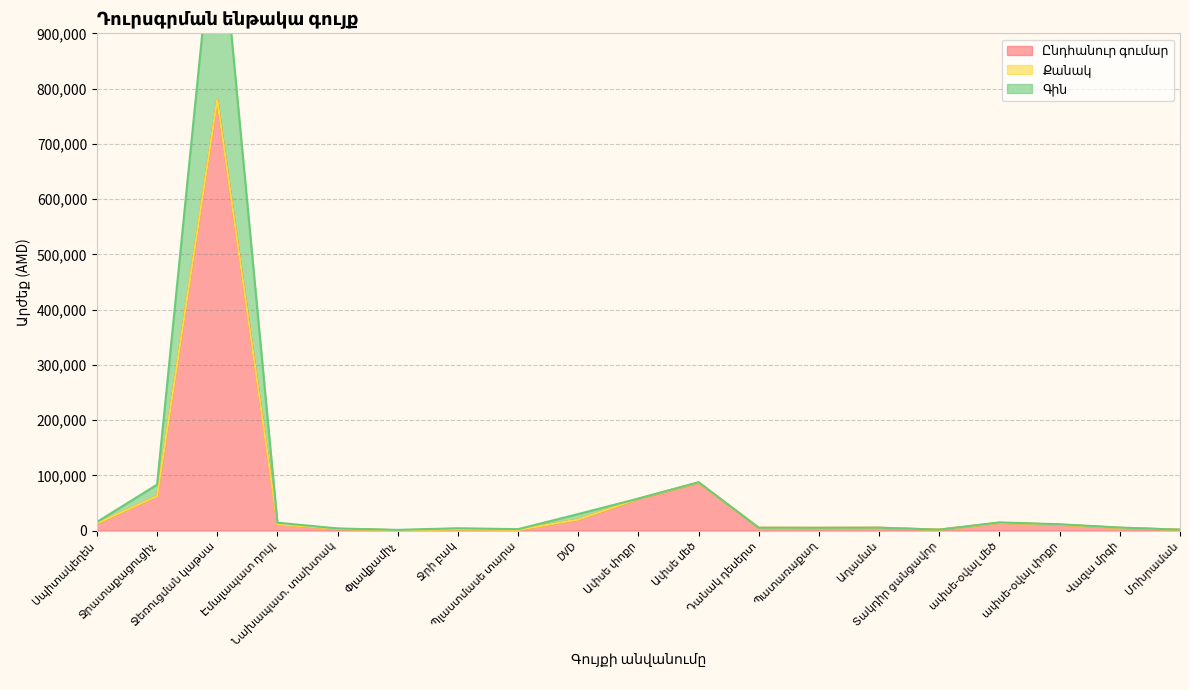

What is the greatest value displayed?

1170002